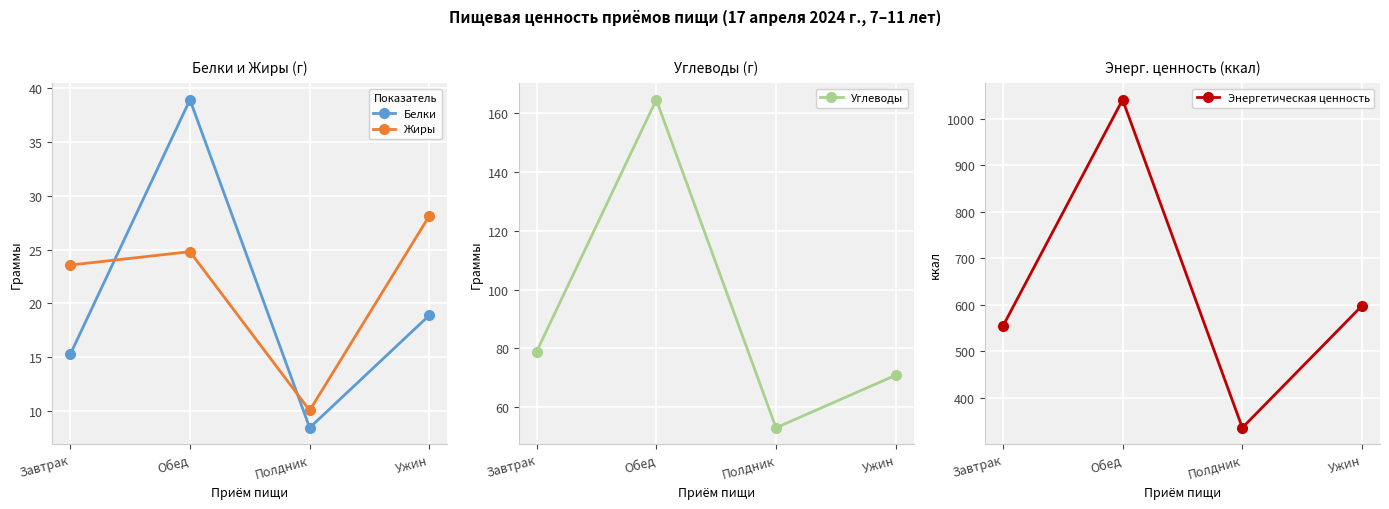

Is it true that Белки equals 15.6 at Обед?

False